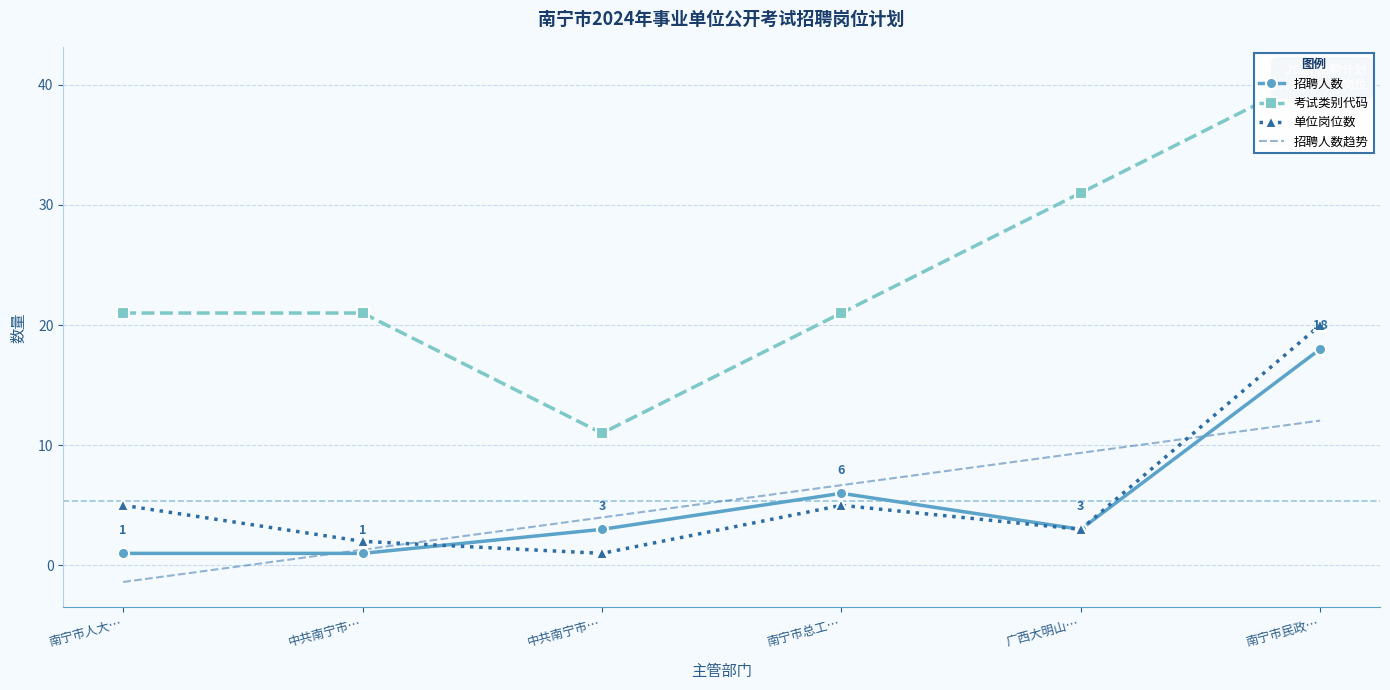

What is the value of the 单位岗位数 point at the 2nd from the left?

2